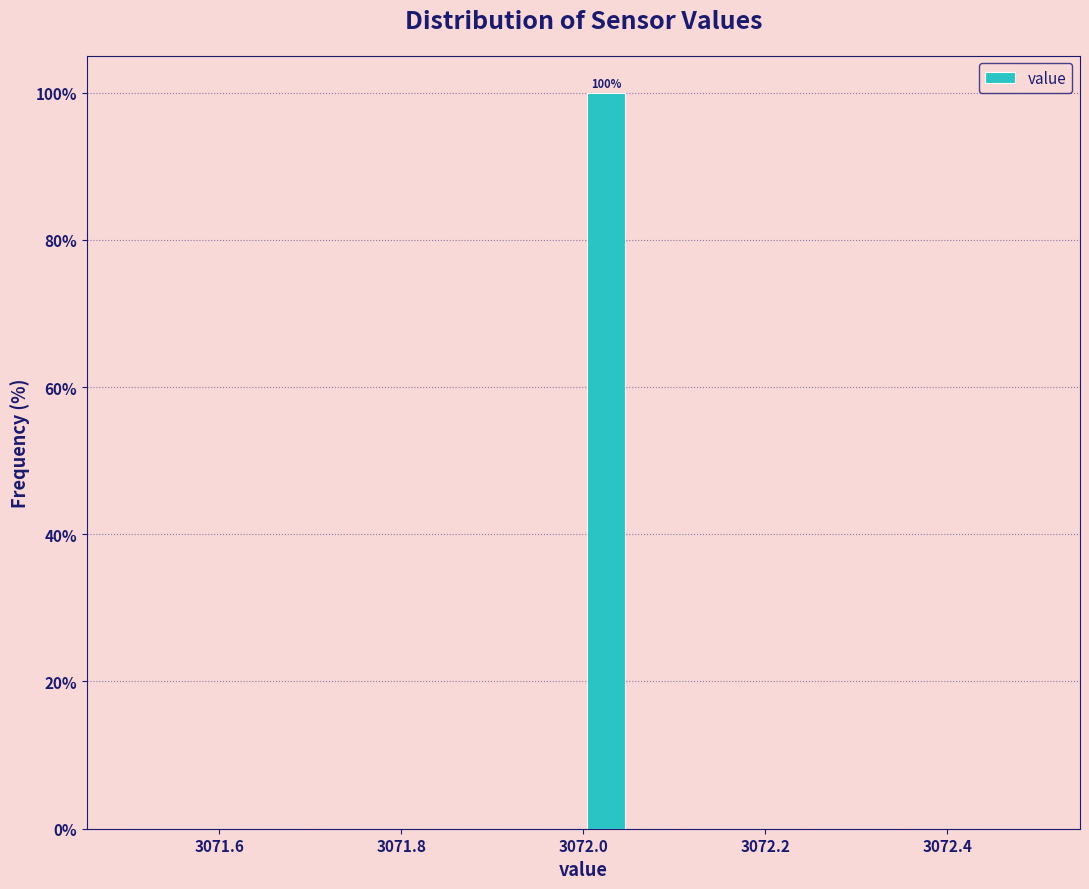

Around what value on the x-axis is the tallest bar? Give the approximate position of its centre, as read against the axis.

3072.02